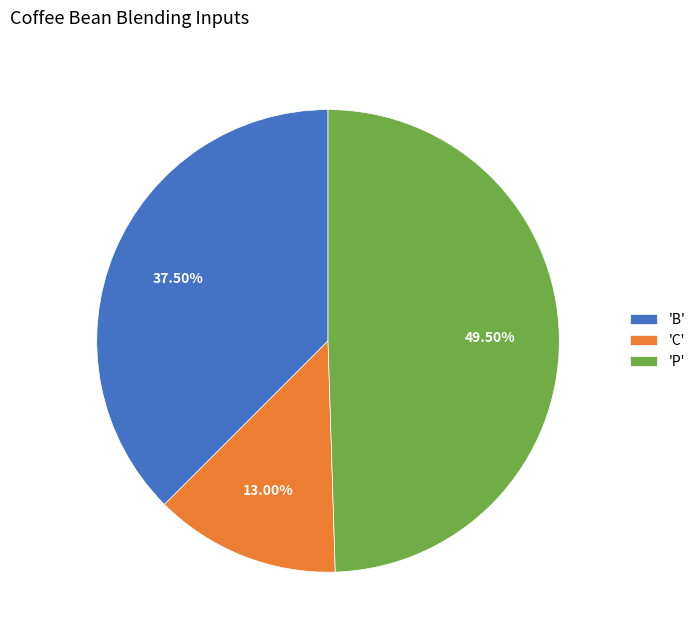

Rank the categories by value from highest to lowest.

'P', 'B', 'C'